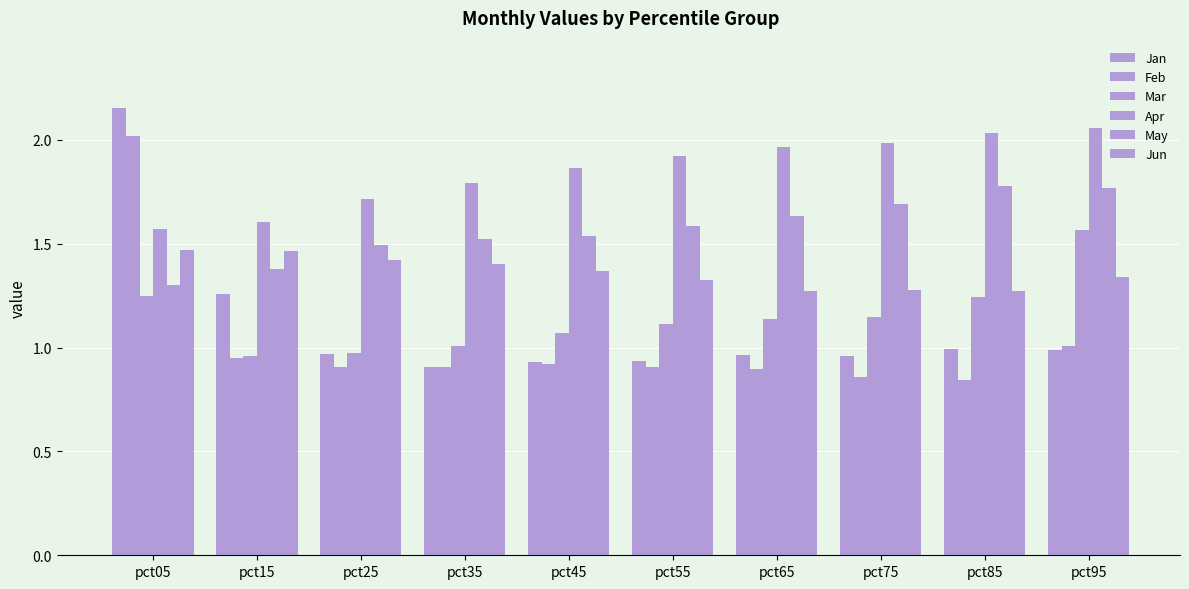

How many groups of bars are there?

10